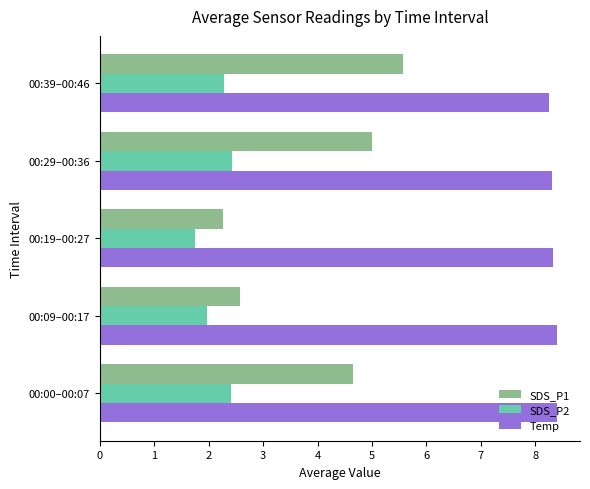

Which series has the widest spread of values?

SDS_P1